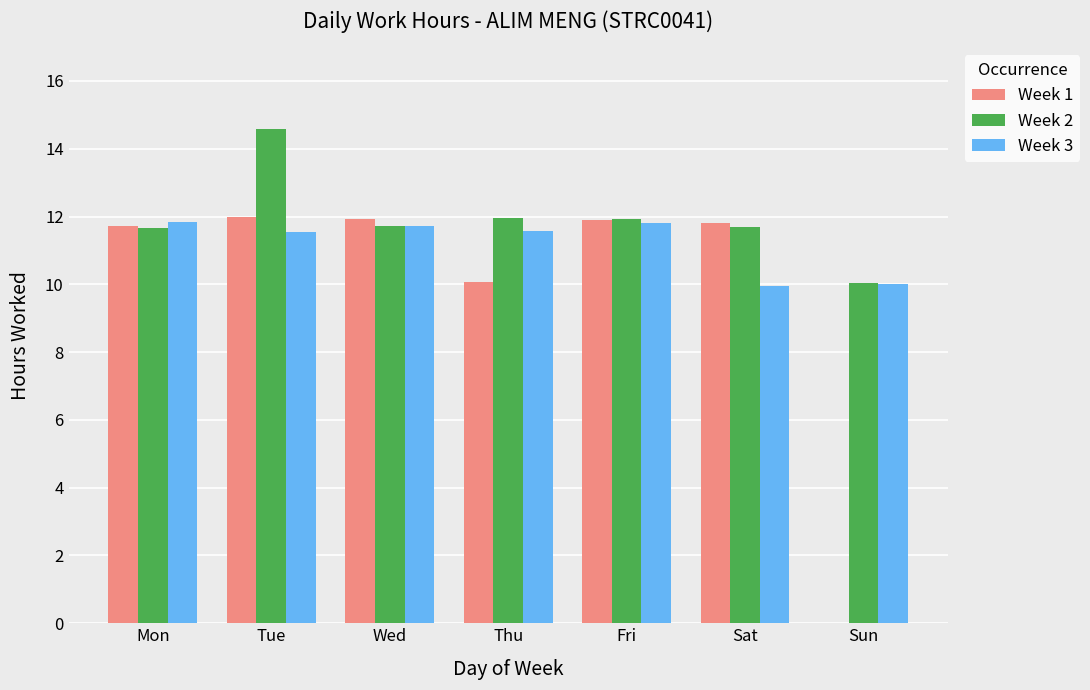

Are the bars grouped side by side (vs. stacked)?

Yes